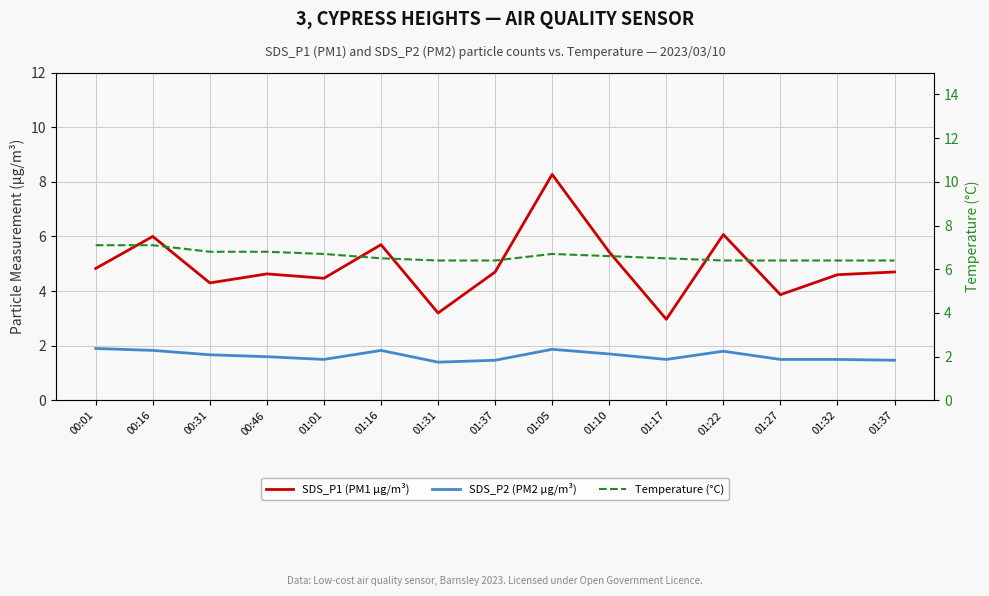

True or false: Temperature (°C) has a value of 2.3 at 00:16.

False